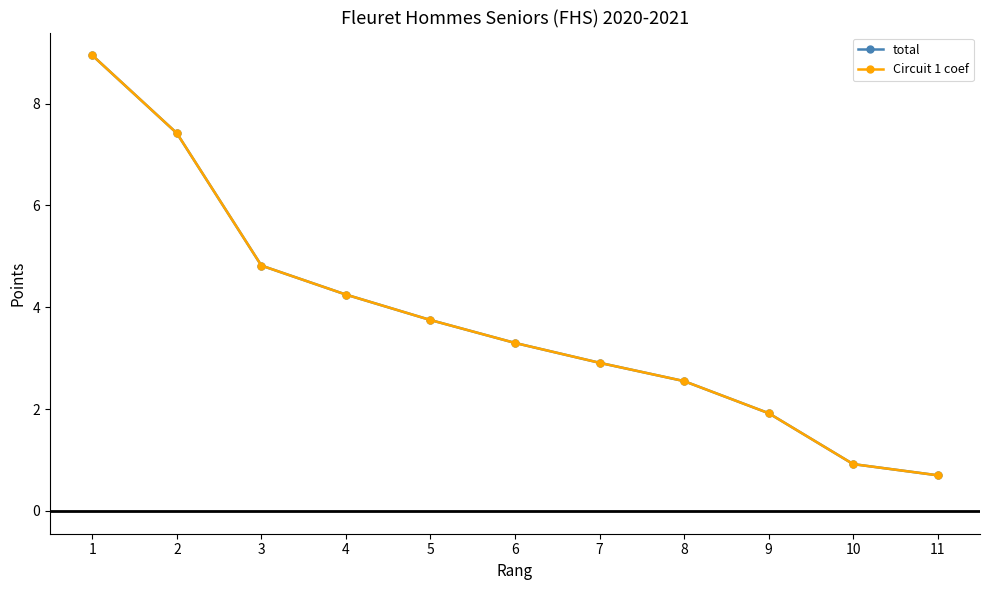

True or false: total has more than 1 interior local peaks.

False